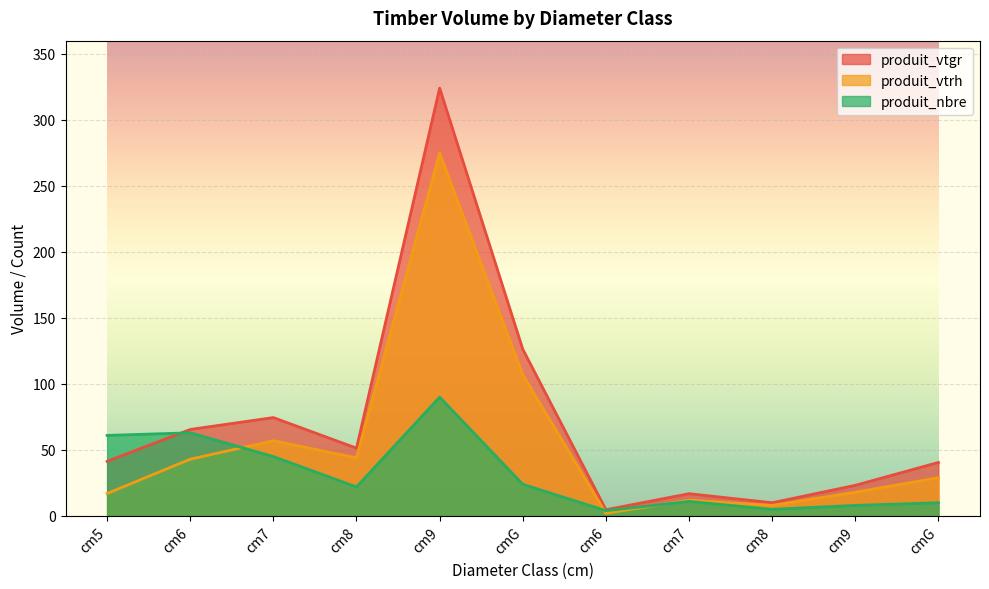

True or false: produit_vtrh has more than 0 interior local peaks.

True